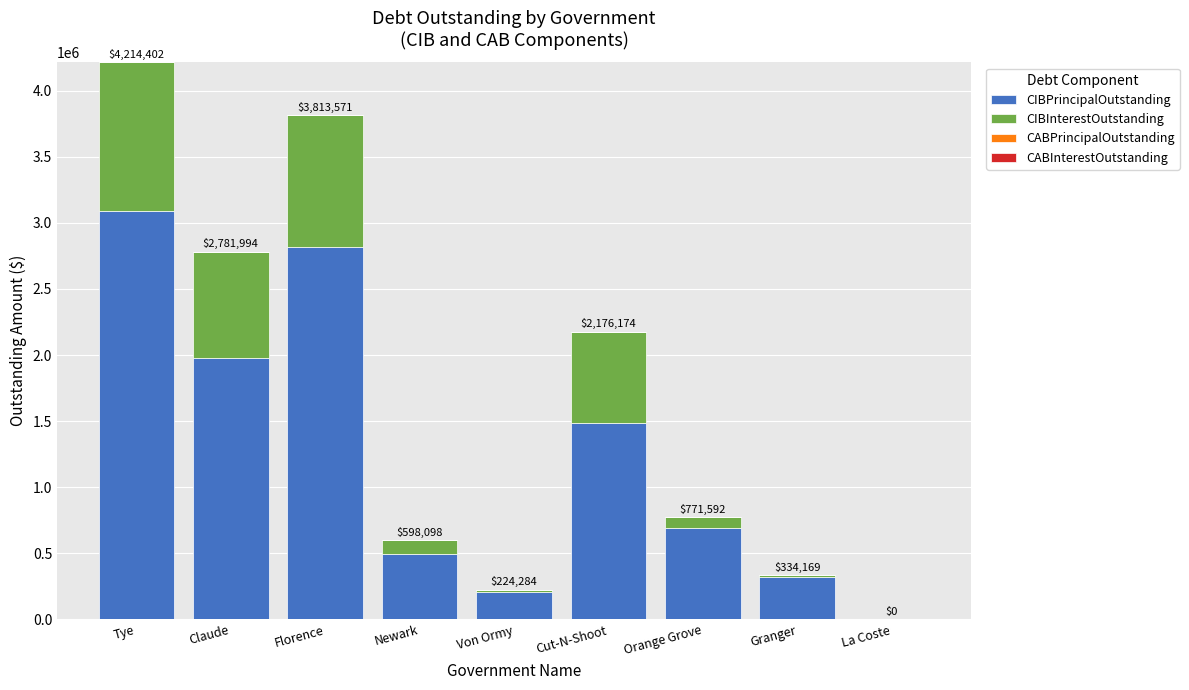

Are the bars horizontal?

No